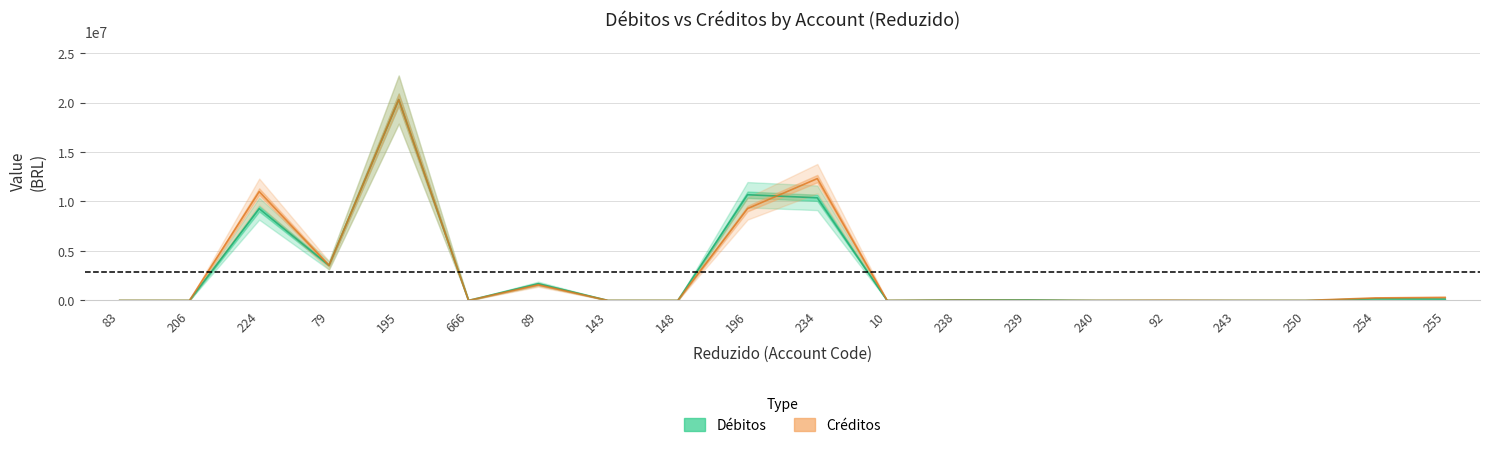

At which category does Créditos reach its first local valley?

79